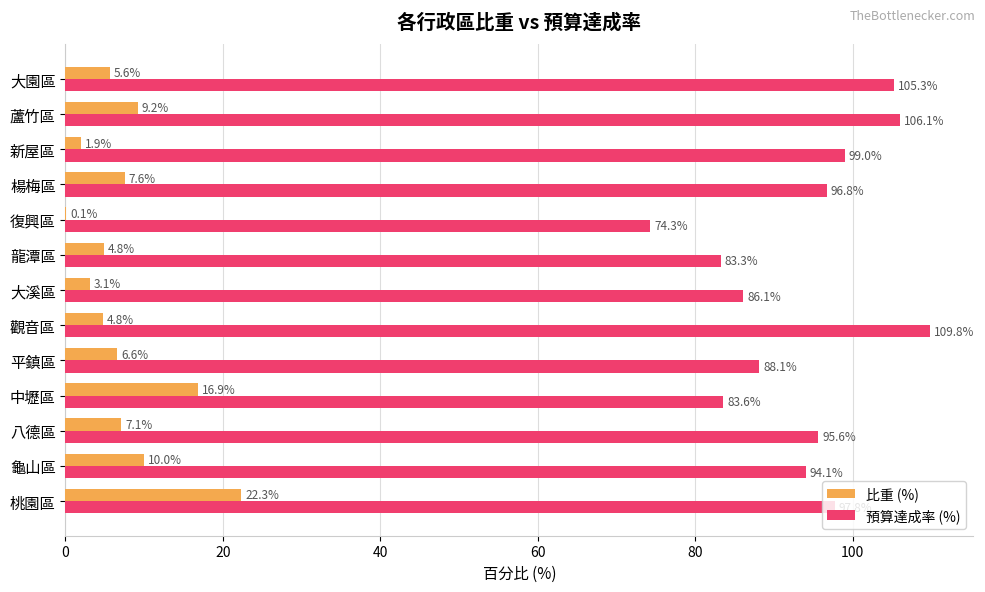

How many data points in 比重 (%) are above 6?

7